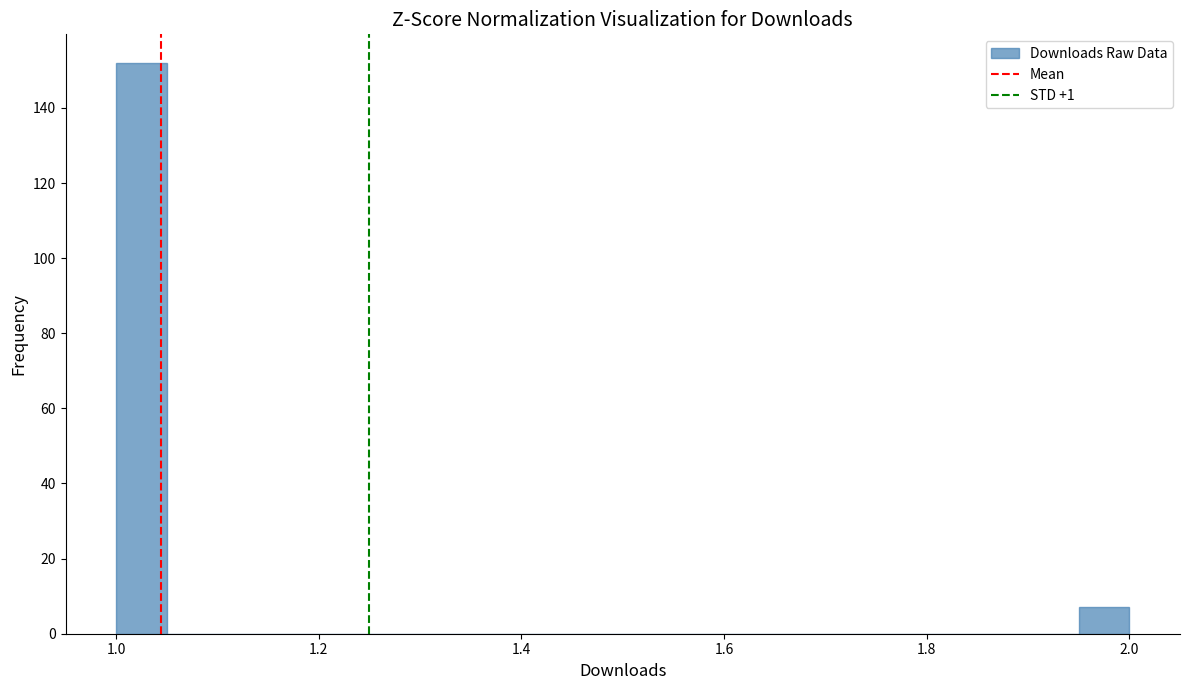

Around what value on the x-axis is the tallest bar? Give the approximate position of its centre, as read against the axis.

1.02